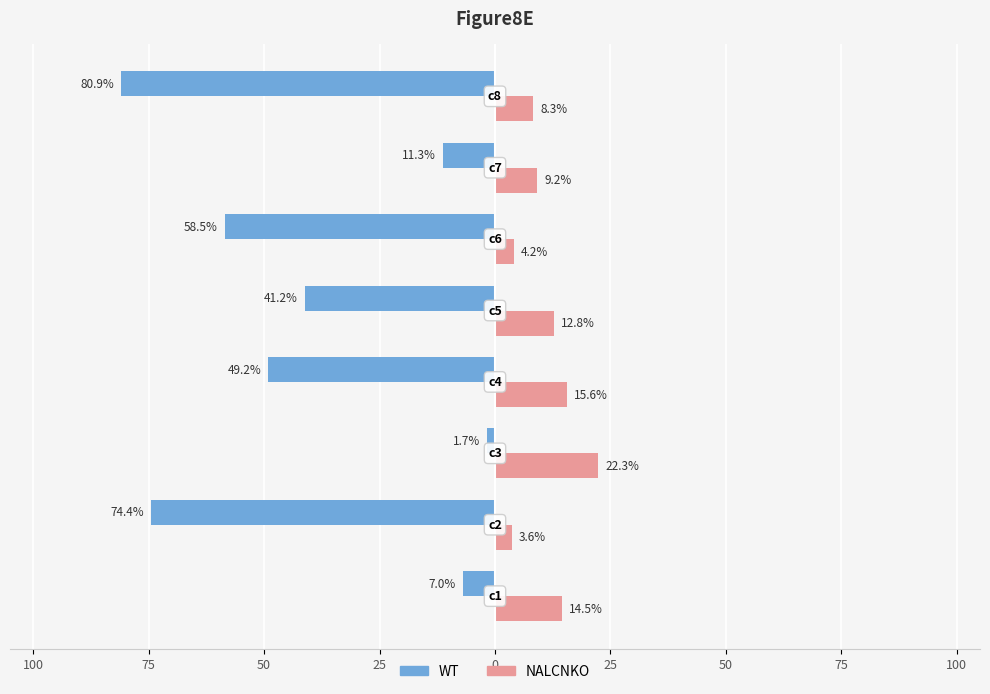

What are all the series names shown in the legend?

WT, NALCNKO